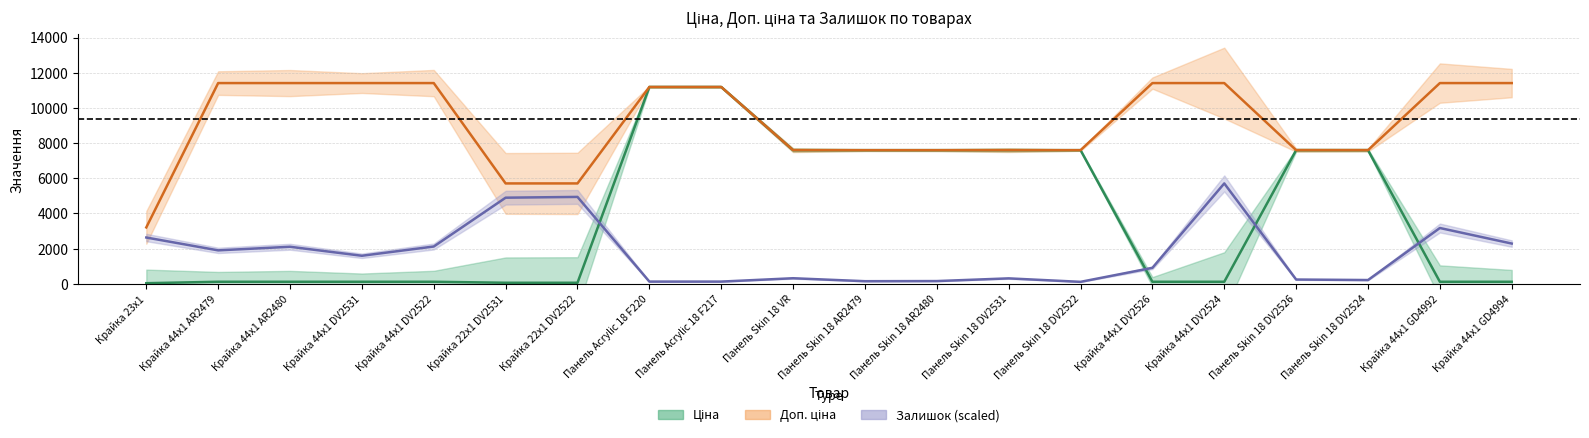

How many categories are shown in the chart?

20